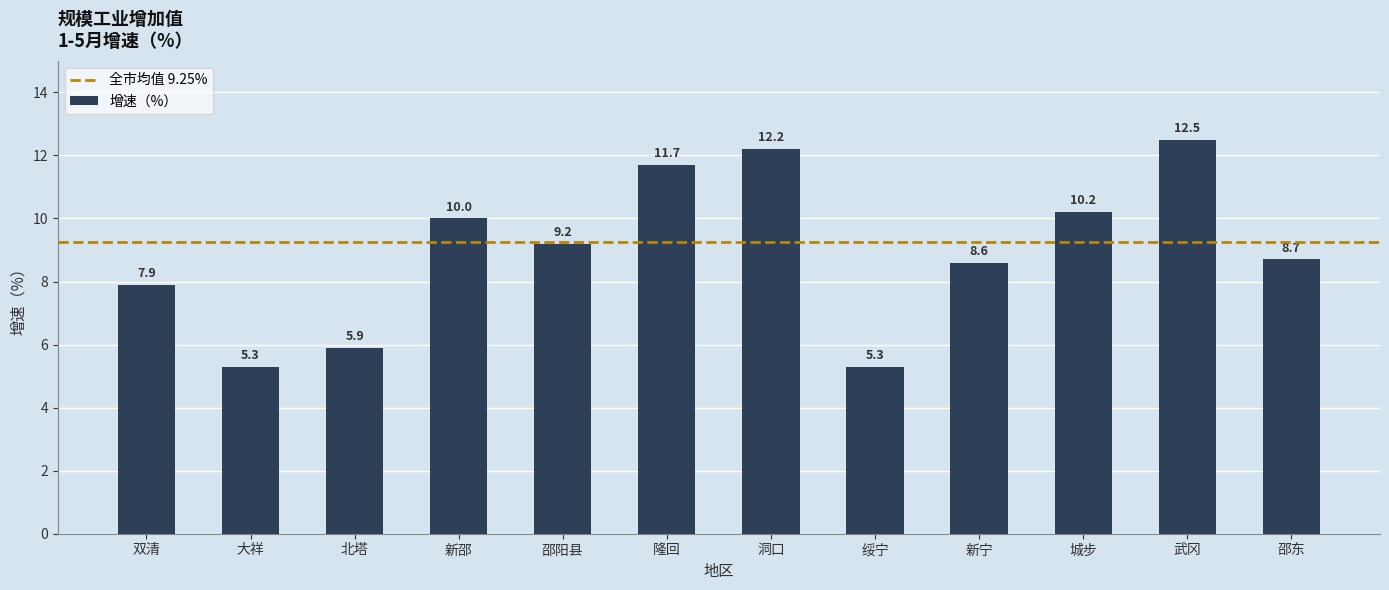

How many categories are shown in the chart?

12